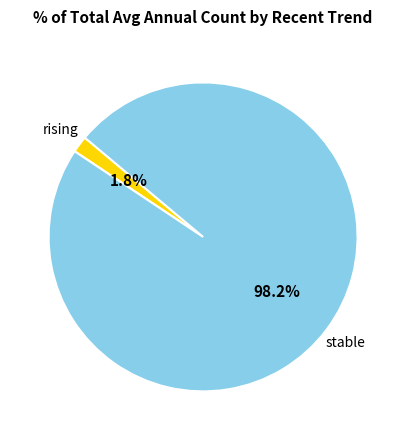

Is there any slice that represents more than half of the pie?

Yes